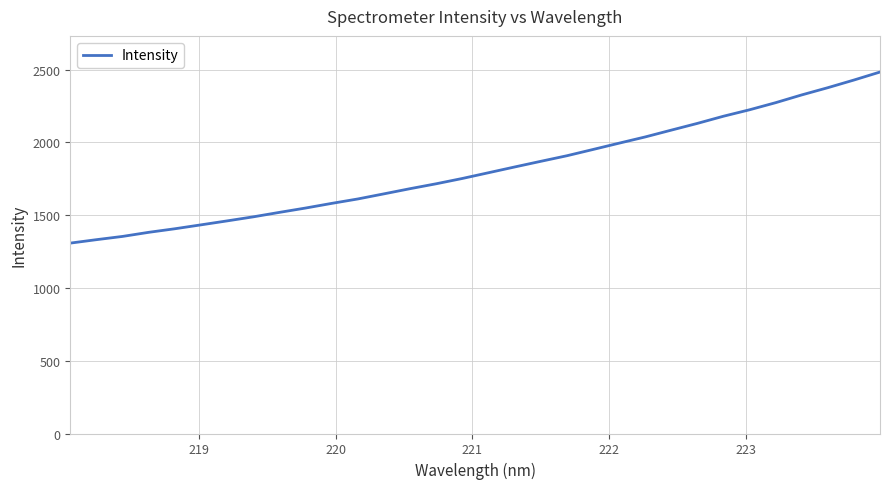

What is the difference between the maximum and minimum values?

1175.5